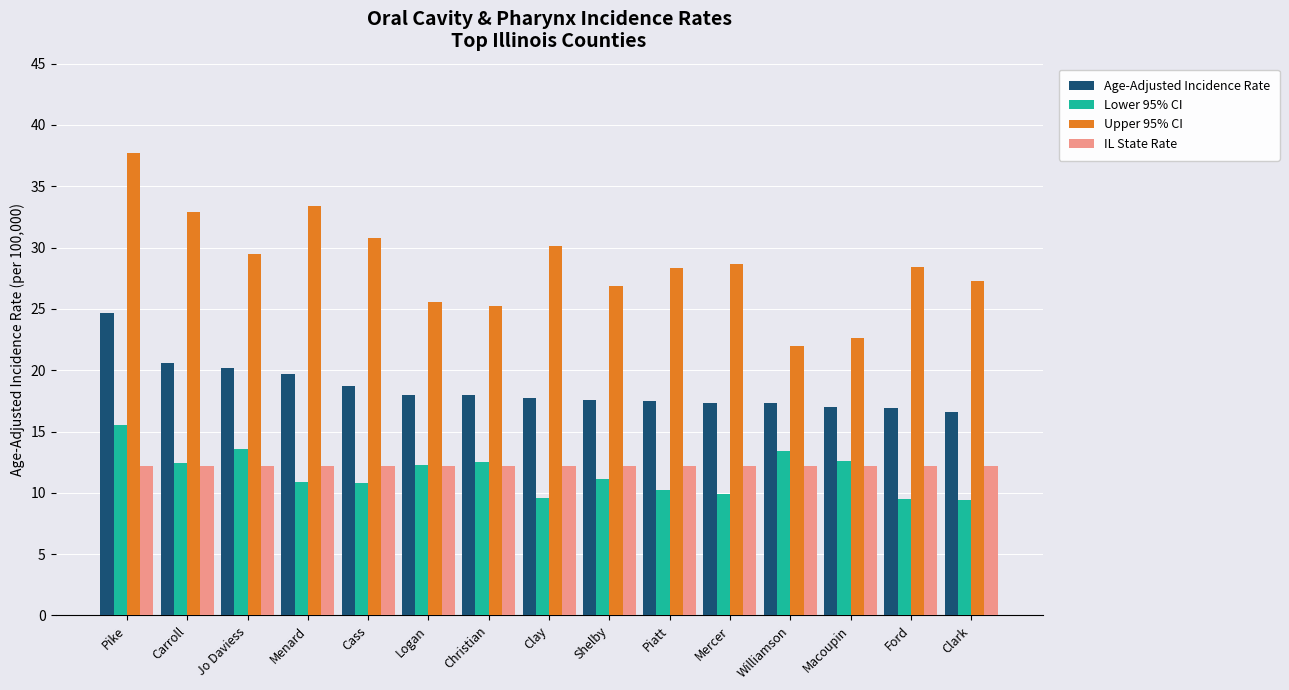

What is the maximum value for Age-Adjusted Incidence Rate?

24.7